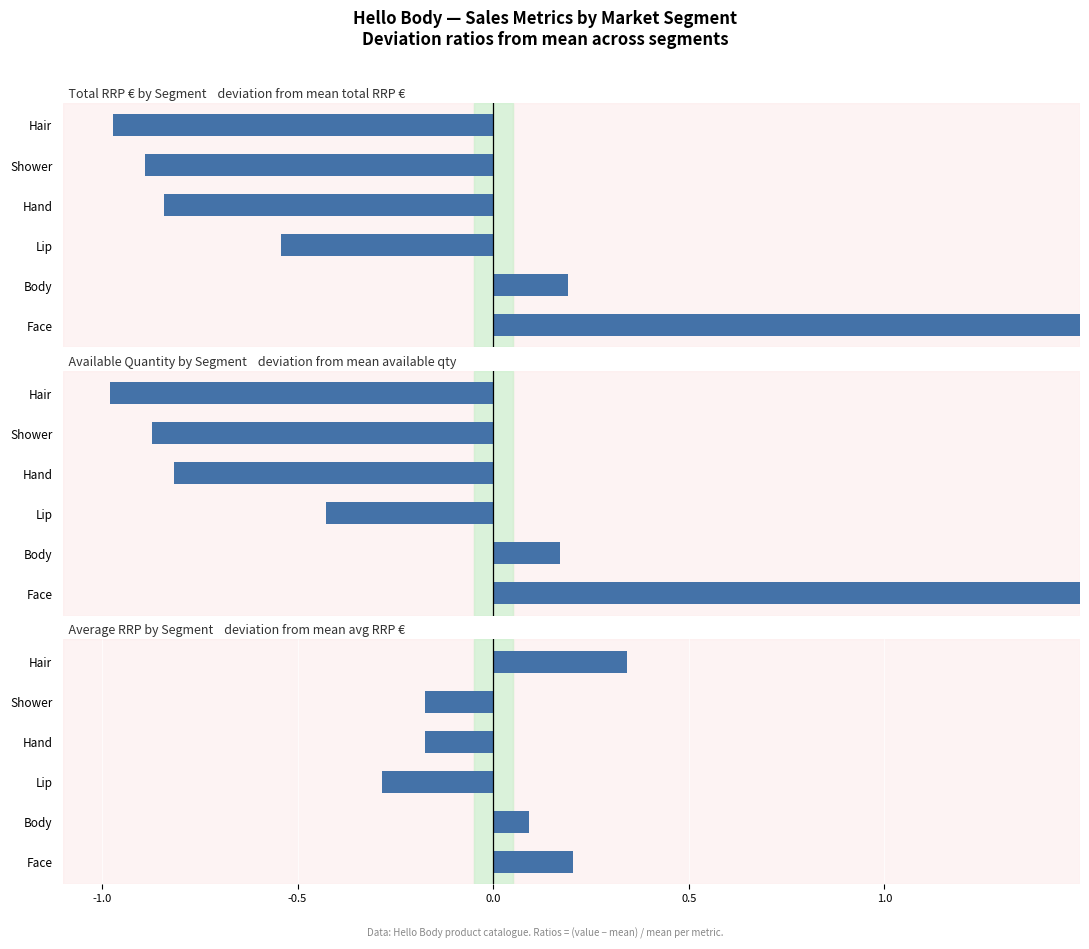

Which series changed the most between Body and Hair?

Total RRP € by Segment